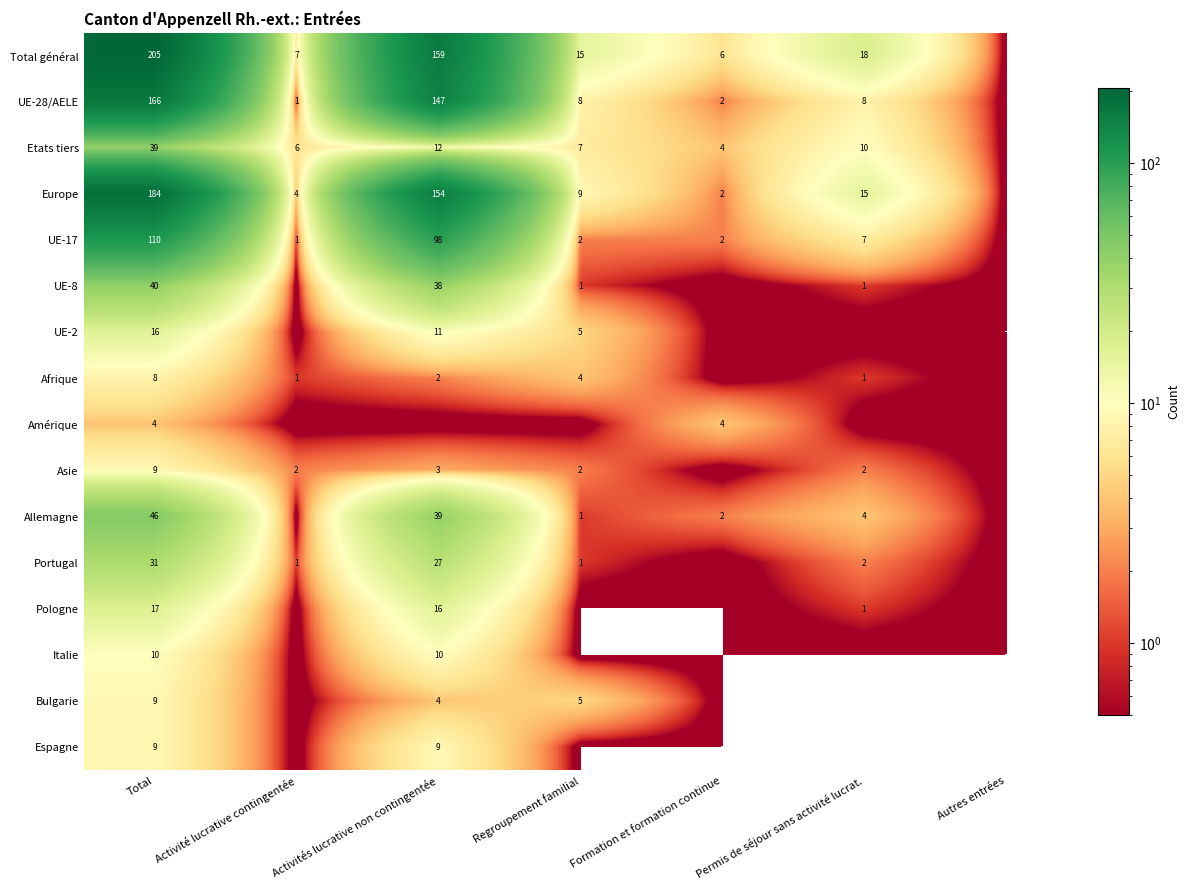

The UE-17 series shows 0 at Activité lucrative contingentée. True or false?

False